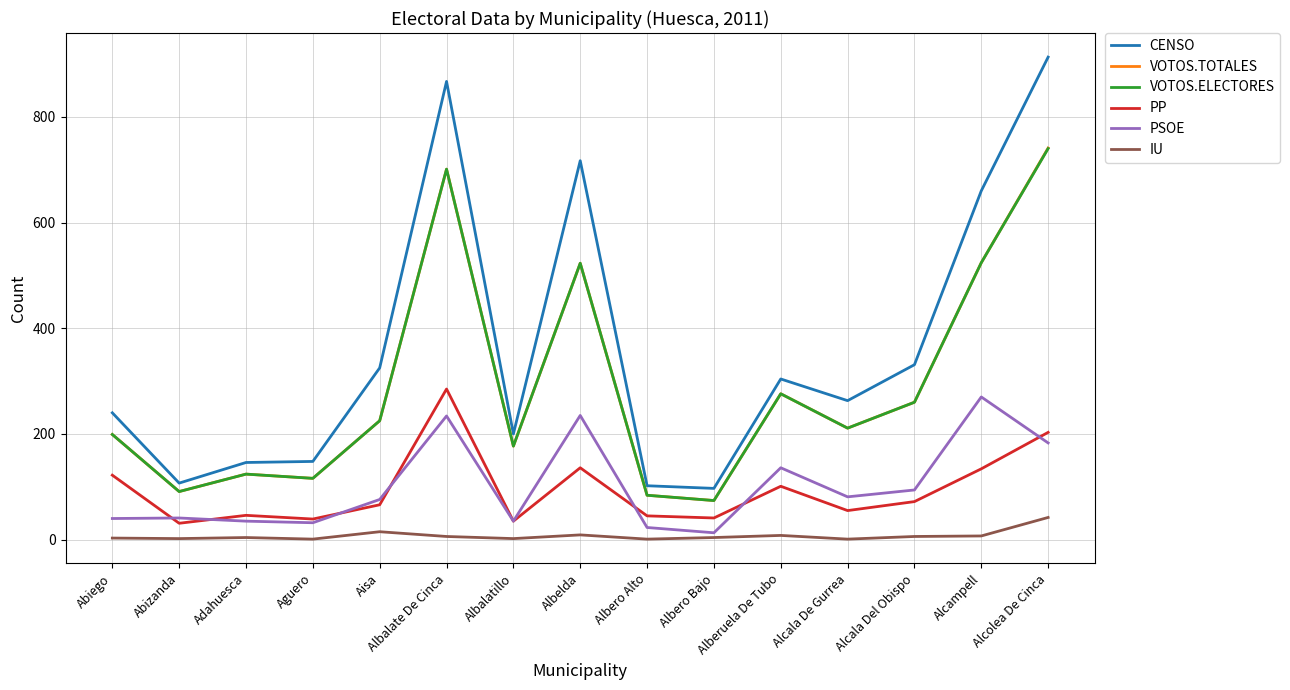

True or false: PP and CENSO cross at least once.

False